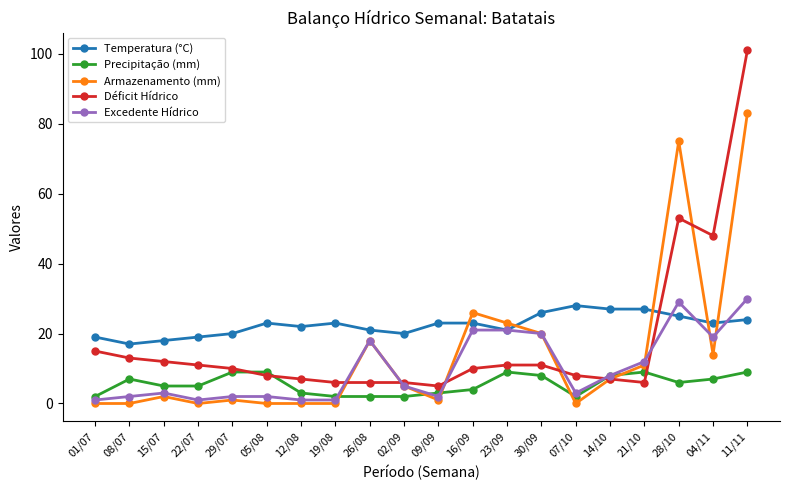

What is the spread (max minus min) of values at 26/08?

19